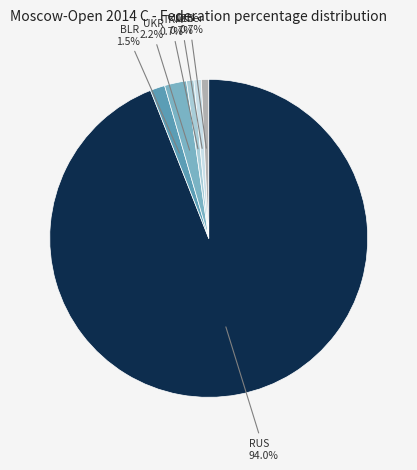

To the nearest percent, what is the average slice percentage?

17%